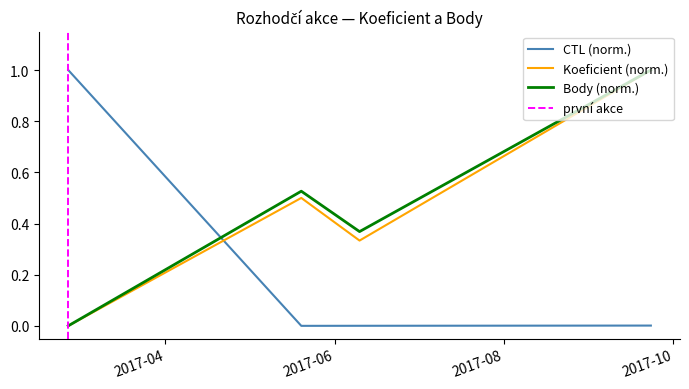

At which label does Koeficient reach its minimum?

2017-02-25